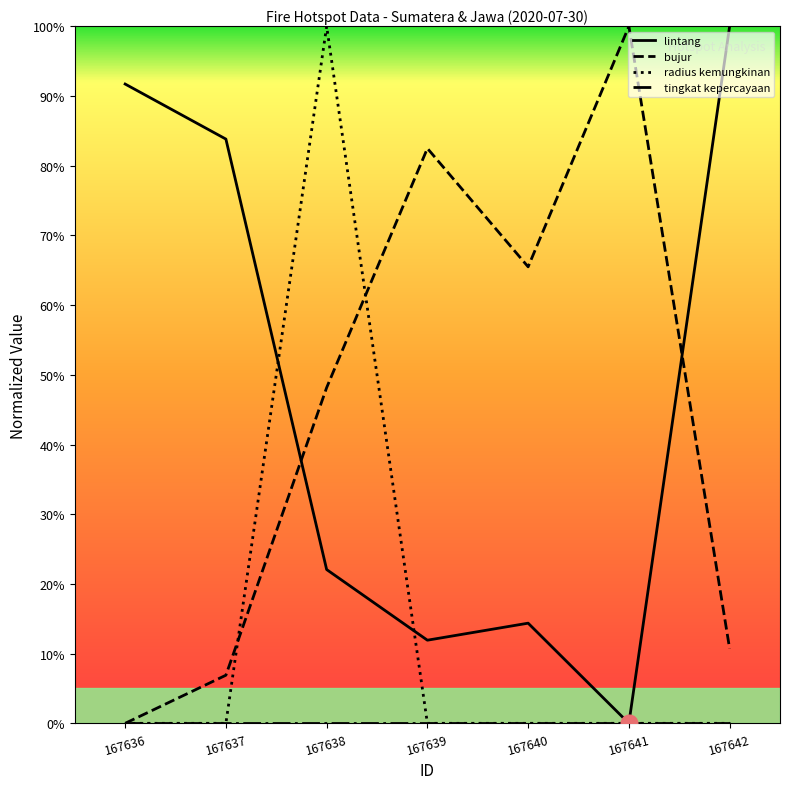

Between 167638 and 167641, which series saw the biggest shift?

radius kemungkinan